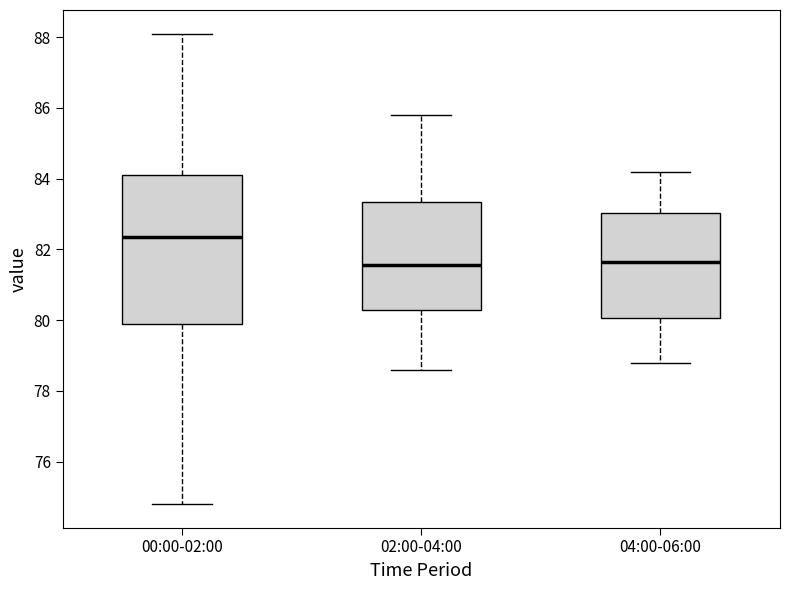

Comparing the boxes themselves (not the whiskers), which one is the tallest?

00:00-02:00